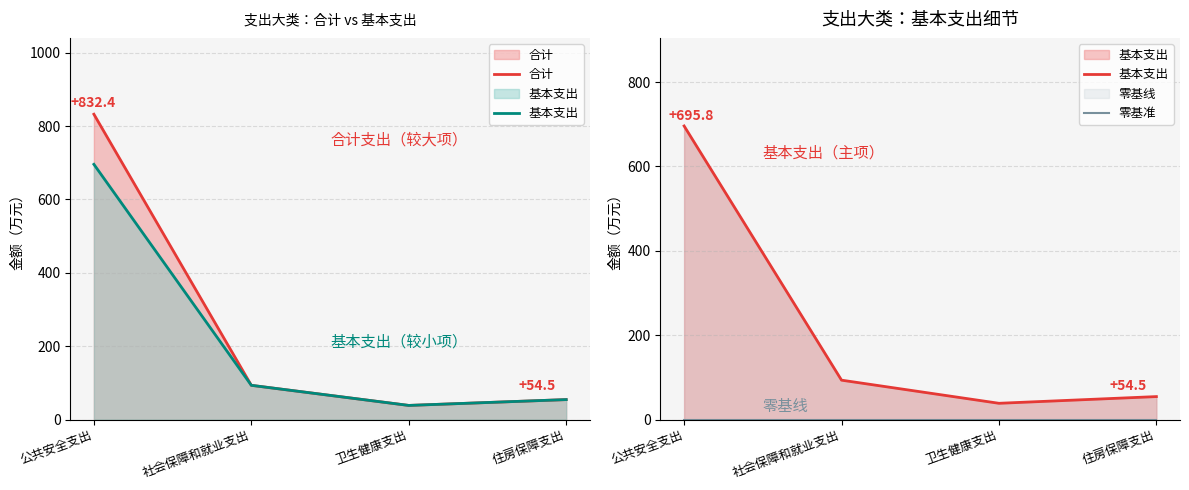

What are all the series names shown in the legend?

合计, 基本支出, 零基准